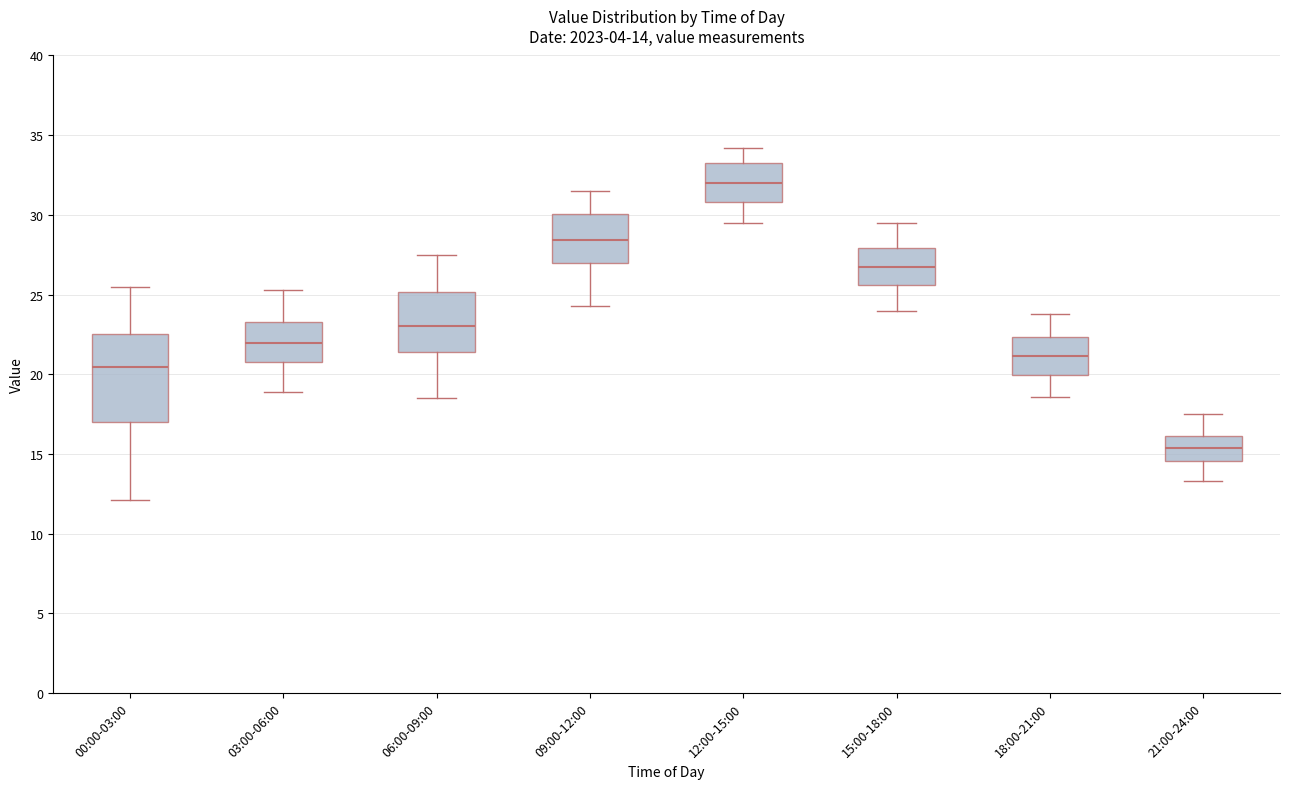

Which box's median line is the lowest?

21:00-24:00